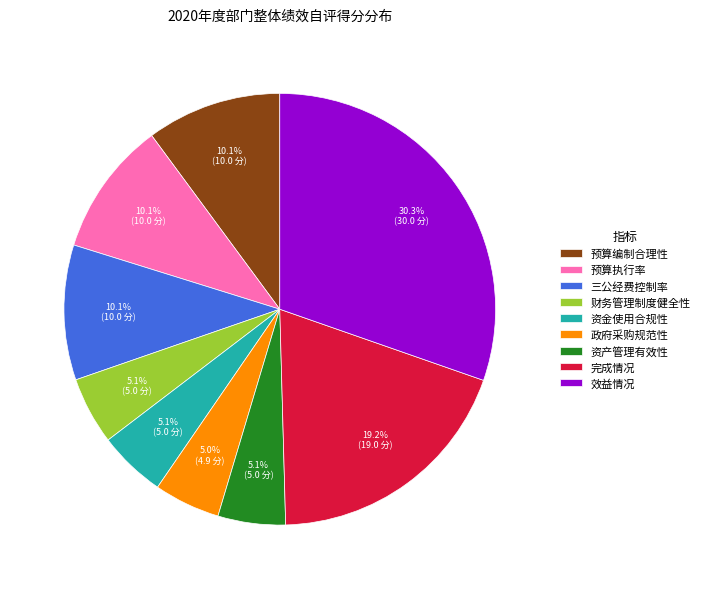

To the nearest percent, what is the average slice percentage?

11%